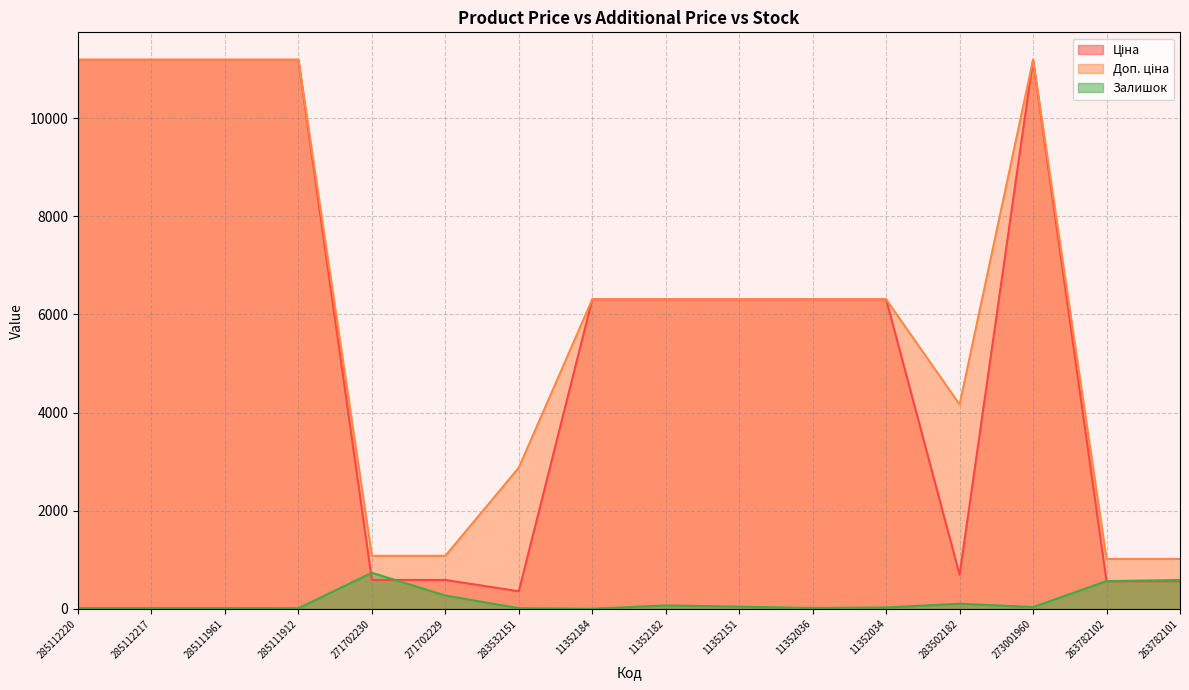

True or false: Доп. ціна and Залишок cross at least once.

False